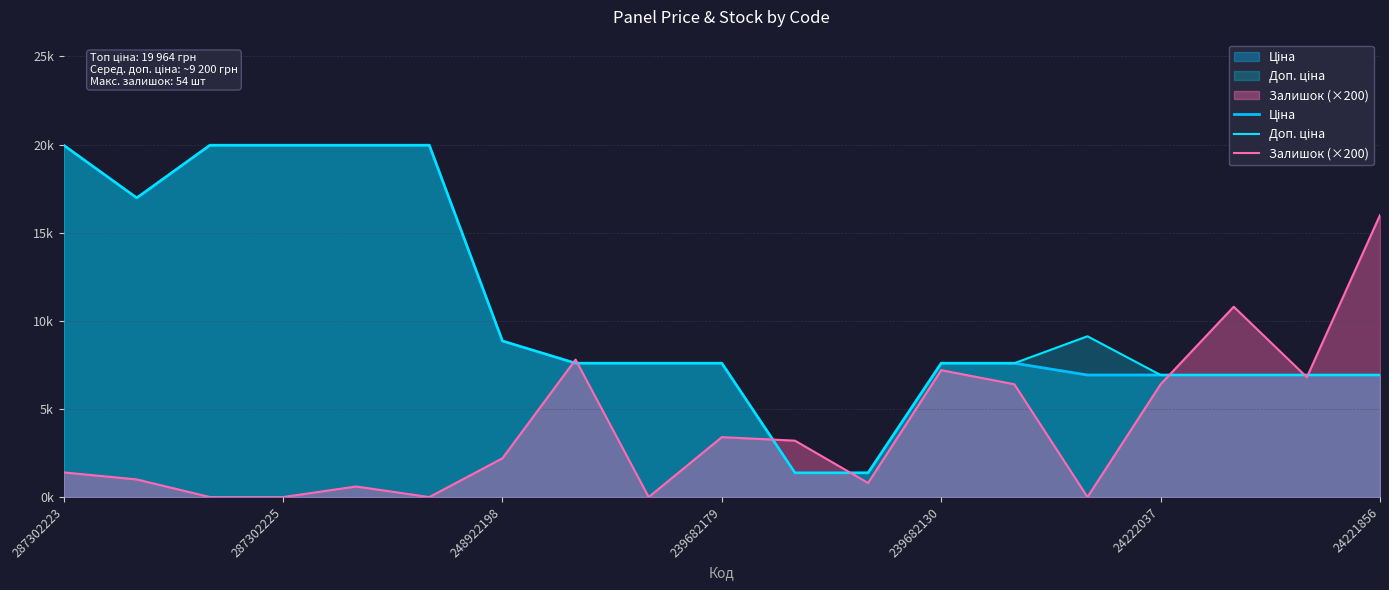

At which label does Ціна reach its peak?

287302223